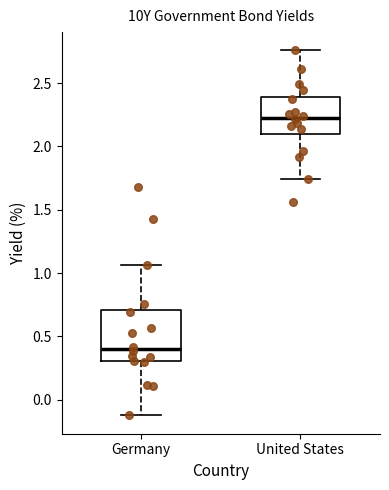

Which box's median line is the lowest?

Germany